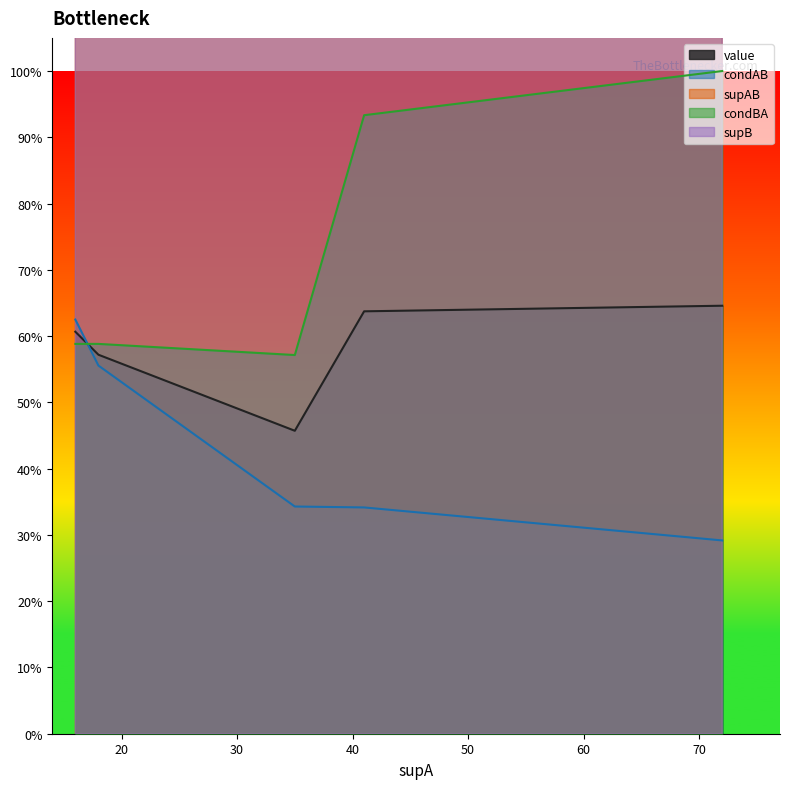

At which label does supB first exceed 17?

72